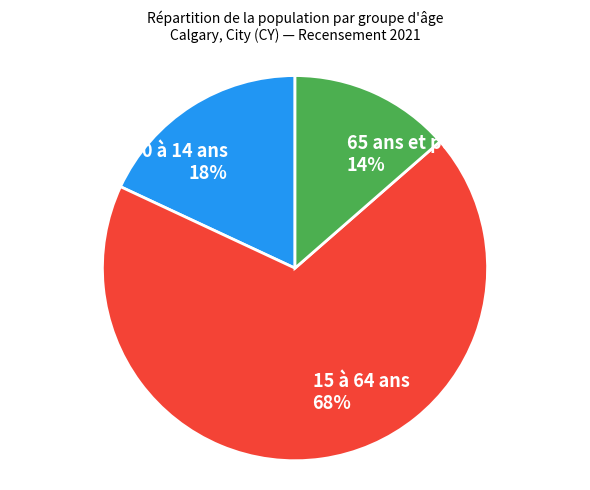

What is the majority slice?

15 à 64 ans